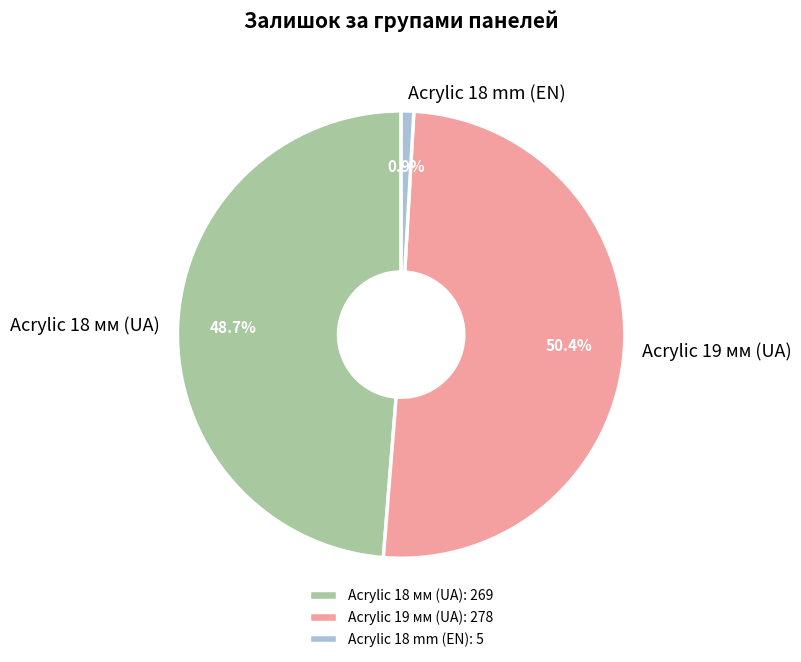

Which has a higher value, Acrylic 18 mm (EN) or Acrylic 19 мм (UA)?

Acrylic 19 мм (UA)